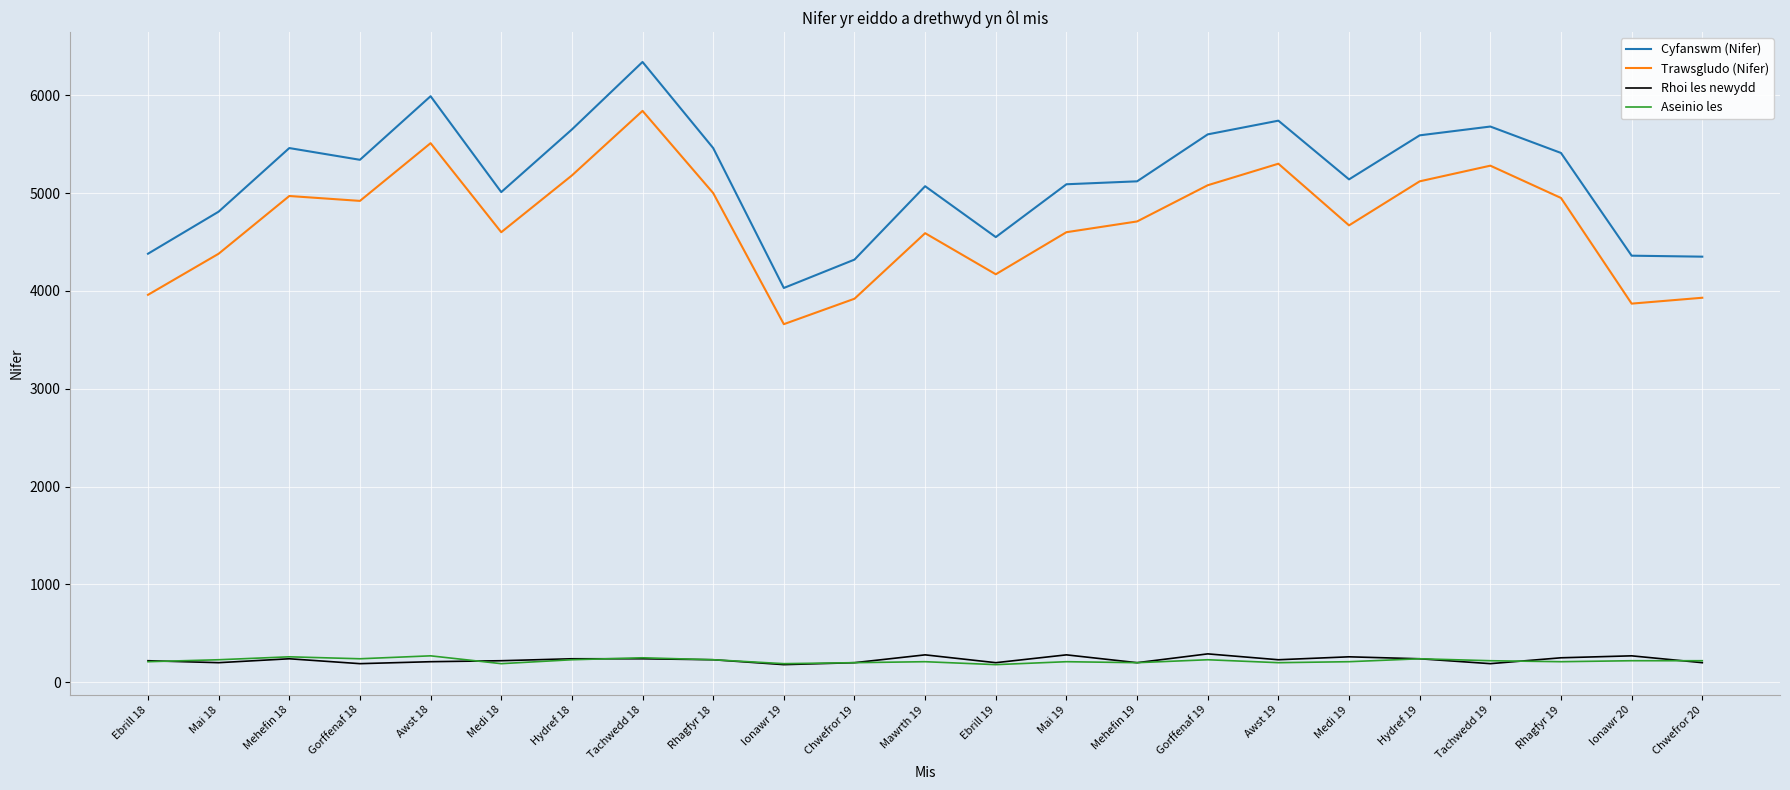

Where does the Aseinio les series first go above 220?

Mai 18